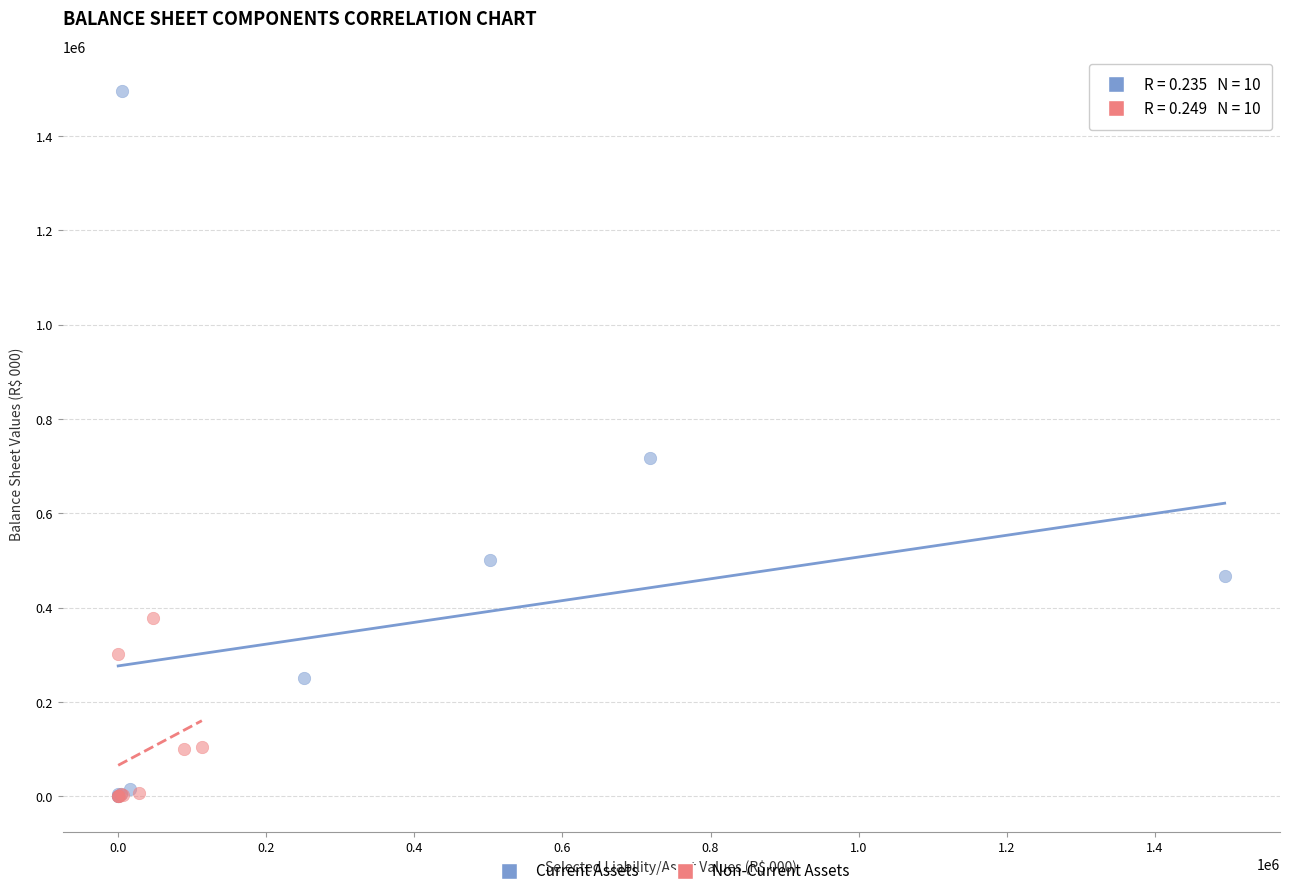

Which series has the largest Y range (max minus min)?

Current Assets